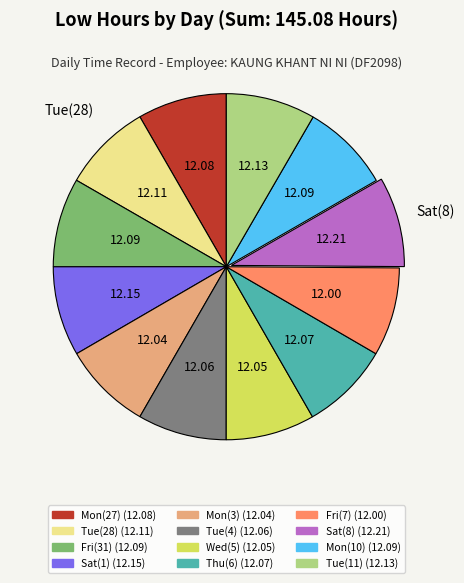

How many segments does this pie chart have?

12